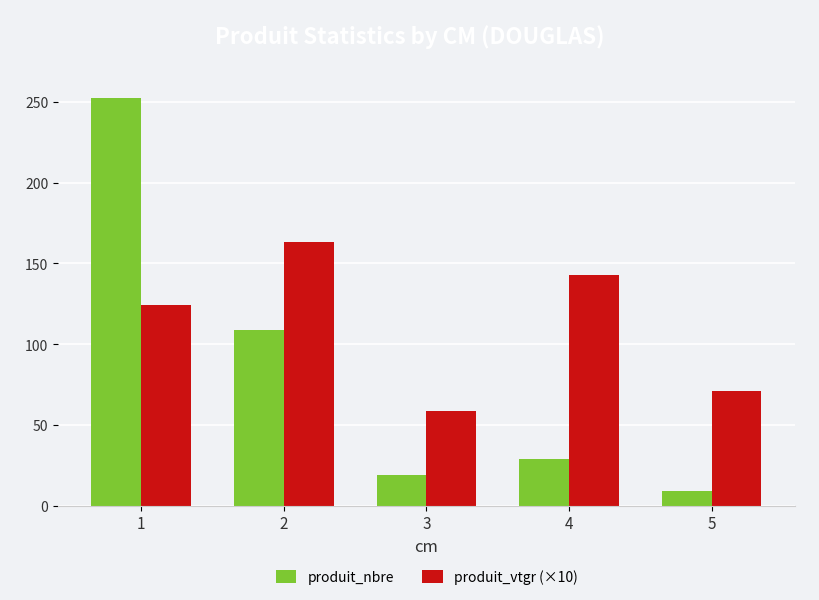

What is the difference between the highest and lowest values at 5?

62.0